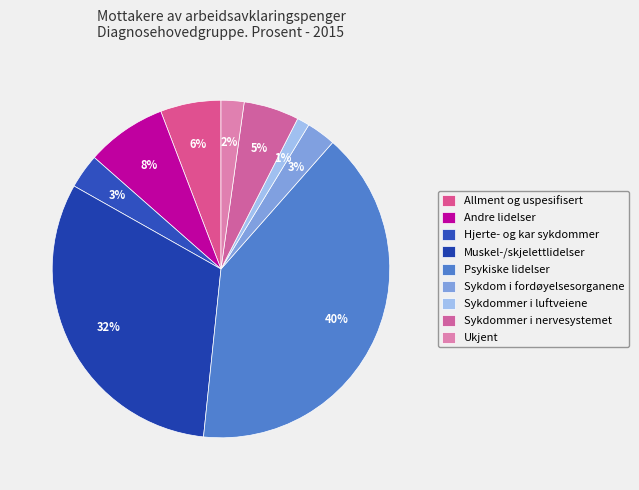

Does any single category account for the majority?

No